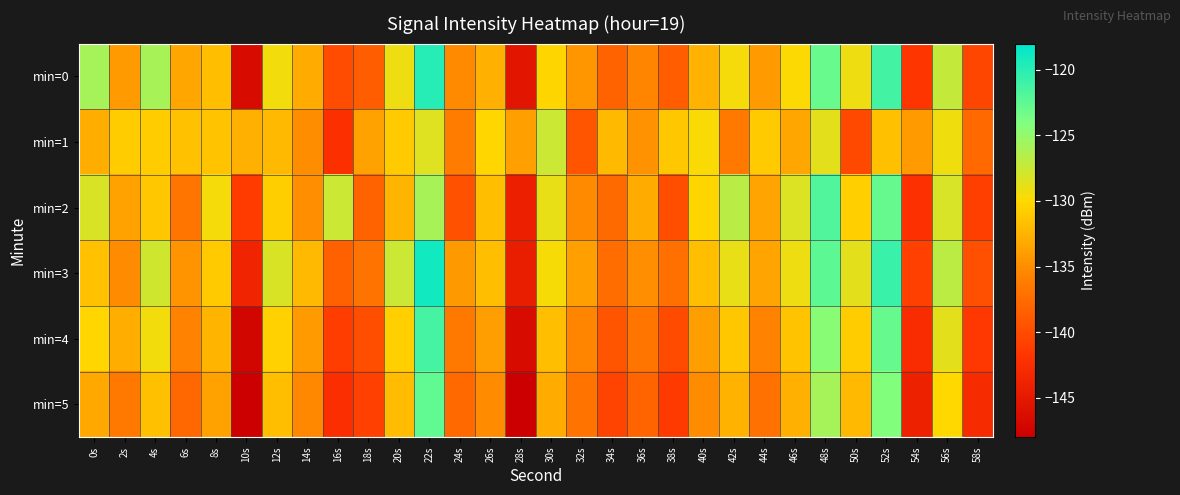

Reading right to left, transcribe all the data shown in this chart.

min=0: 58s=-140.4	56s=-127.2	54s=-141.7	52s=-121.2	50s=-129.2	48s=-123.0	46s=-129.9	44s=-134.2	42s=-129.6	40s=-132.6	38s=-138.7	36s=-135.6	34s=-138.2	32s=-134.4	30s=-130.3	28s=-145.4	26s=-132.7	24s=-135.3	22s=-119.8	20s=-129.2	18s=-138.6	16s=-139.9	14s=-133.0	12s=-129.5	10s=-146.7	8s=-131.8	6s=-133.3	4s=-125.9	2s=-134.1	0s=-125.8
min=1: 58s=-137.8	56s=-129.3	54s=-134.1	52s=-131.6	50s=-140.2	48s=-128.7	46s=-133.3	44s=-130.9	42s=-136.5	40s=-129.8	38s=-131.2	36s=-134.7	34s=-132.0	32s=-139.4	30s=-127.6	28s=-133.8	26s=-130.1	24s=-136.2	22s=-128.5	20s=-131.0	18s=-133.6	16s=-142.5	14s=-135.1	12s=-132.1	10s=-132.7	8s=-131.5	6s=-131.5	4s=-130.8	2s=-130.8	0s=-132.8
min=2: 58s=-141.0	56s=-128.1	54s=-142.3	52s=-122.9	50s=-130.6	48s=-121.8	46s=-128.4	44s=-133.5	42s=-126.7	40s=-130.2	38s=-139.8	36s=-133.1	34s=-137.6	32s=-135.3	30s=-128.9	28s=-144.2	26s=-131.8	24s=-139.6	22s=-125.9	20s=-132.4	18s=-138.2	16s=-127.6	14s=-134.9	12s=-130.7	10s=-141.3	8s=-129.5	6s=-136.8	4s=-131.2	2s=-133.7	0s=-128.3
min=3: 58s=-139.7	56s=-126.8	54s=-140.9	52s=-120.8	50s=-128.7	48s=-122.4	46s=-129.2	44s=-133.5	42s=-128.9	40s=-131.8	38s=-137.2	36s=-134.9	34s=-137.4	32s=-133.8	30s=-129.7	28s=-144.6	26s=-131.8	24s=-134.2	22s=-118.9	20s=-127.6	18s=-136.9	16s=-138.5	14s=-132.1	12s=-128.3	10s=-143.7	8s=-130.9	6s=-134.6	4s=-127.8	2s=-135.2	0s=-131.5
min=4: 58s=-141.6	56s=-128.7	54s=-142.8	52s=-122.9	50s=-130.8	48s=-124.5	46s=-131.4	44s=-135.7	42s=-131.2	40s=-133.9	38s=-140.1	36s=-136.8	34s=-139.4	32s=-135.6	30s=-131.8	28s=-146.7	26s=-133.9	24s=-136.4	22s=-121.3	20s=-130.6	18s=-139.8	16s=-141.2	14s=-134.1	12s=-130.5	10s=-147.2	8s=-132.3	6s=-135.7	4s=-129.4	2s=-132.8	0s=-130.1
min=5: 58s=-142.9	56s=-130.0	54s=-144.1	52s=-124.2	50s=-132.1	48s=-125.8	46s=-132.7	44s=-137.0	42s=-132.5	40s=-135.2	38s=-141.4	36s=-138.1	34s=-140.7	32s=-136.9	30s=-133.1	28s=-147.9	26s=-135.2	24s=-137.7	22s=-122.6	20s=-131.9	18s=-140.9	16s=-142.6	14s=-135.4	12s=-131.8	10s=-148.1	8s=-133.6	6s=-137.9	4s=-131.7	2s=-136.5	0s=-133.2